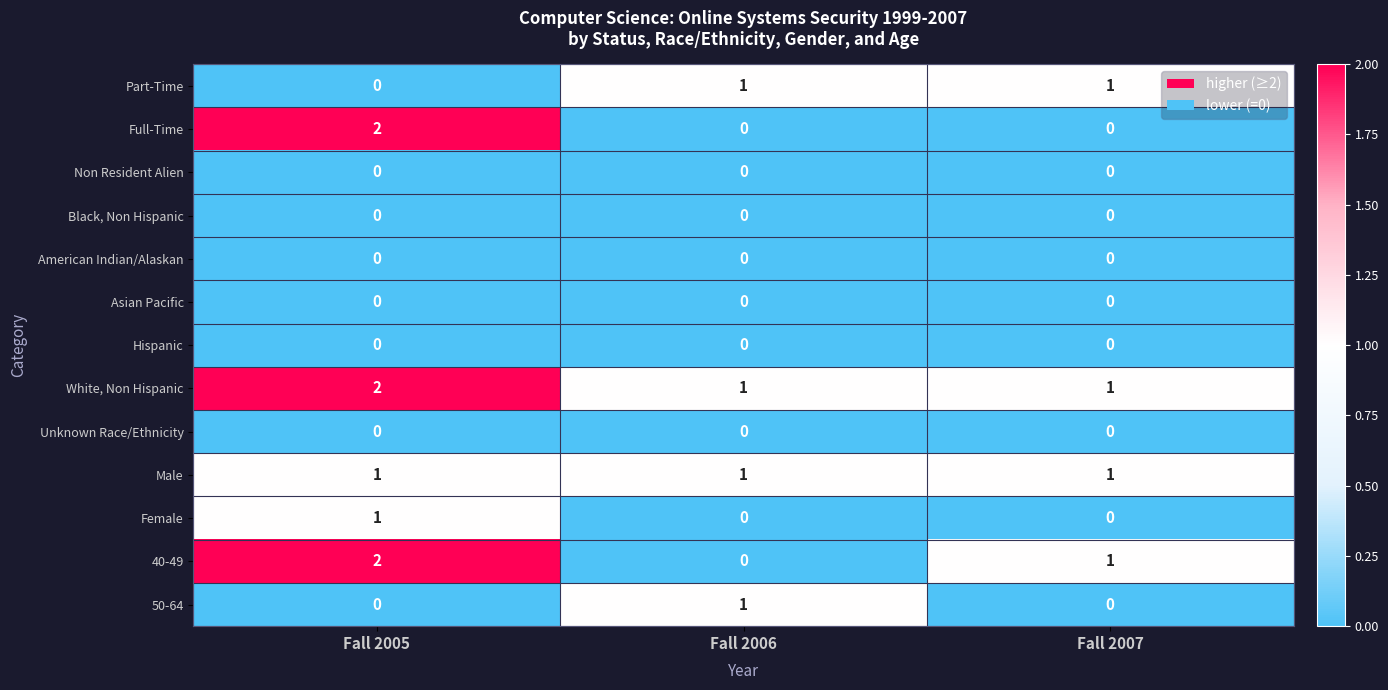

What is the total value across all series at Fall 2006?

4